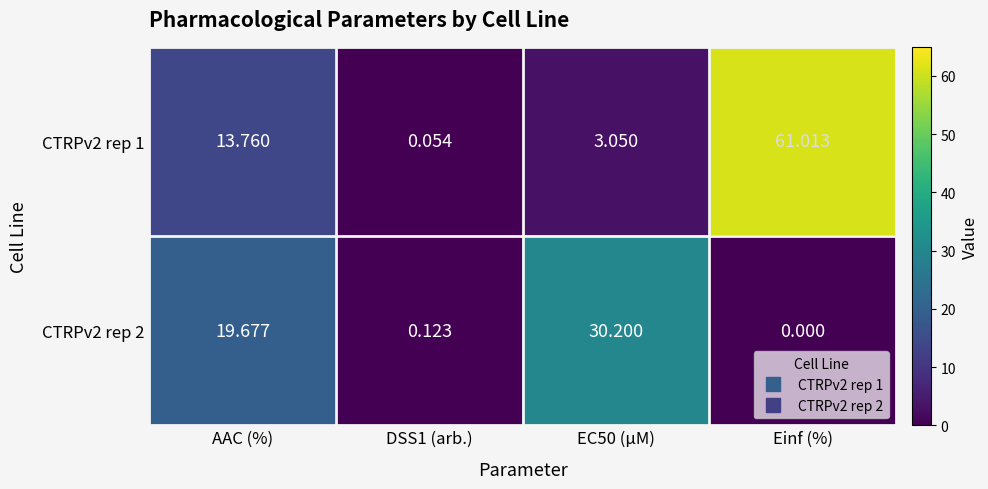

How many categories are shown in the chart?

4